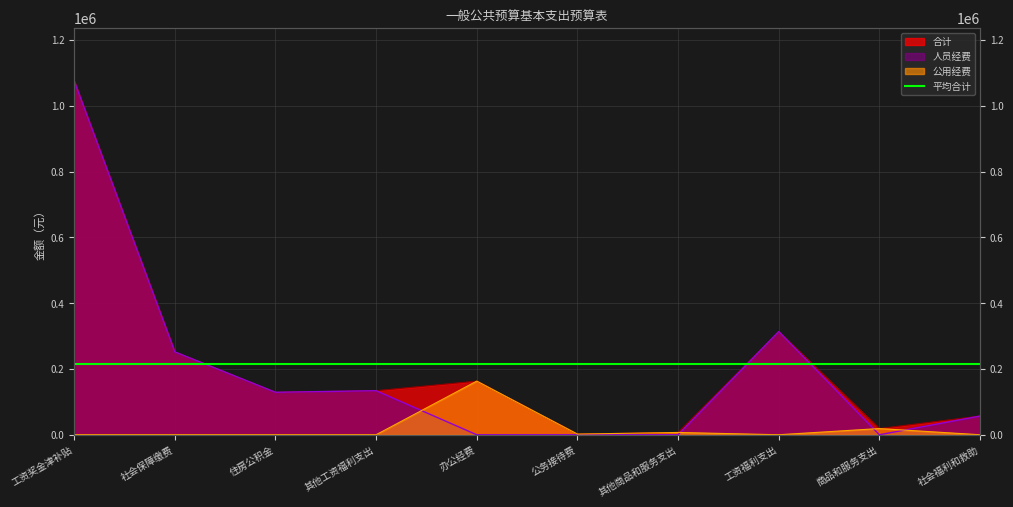

What is the value of the 合计 point at the 5th from the left?

163019.4